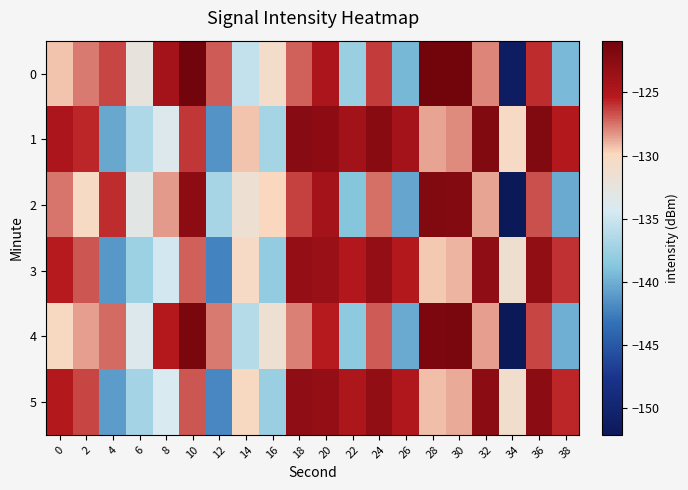

What is the total value across all series at 32?

-752.2